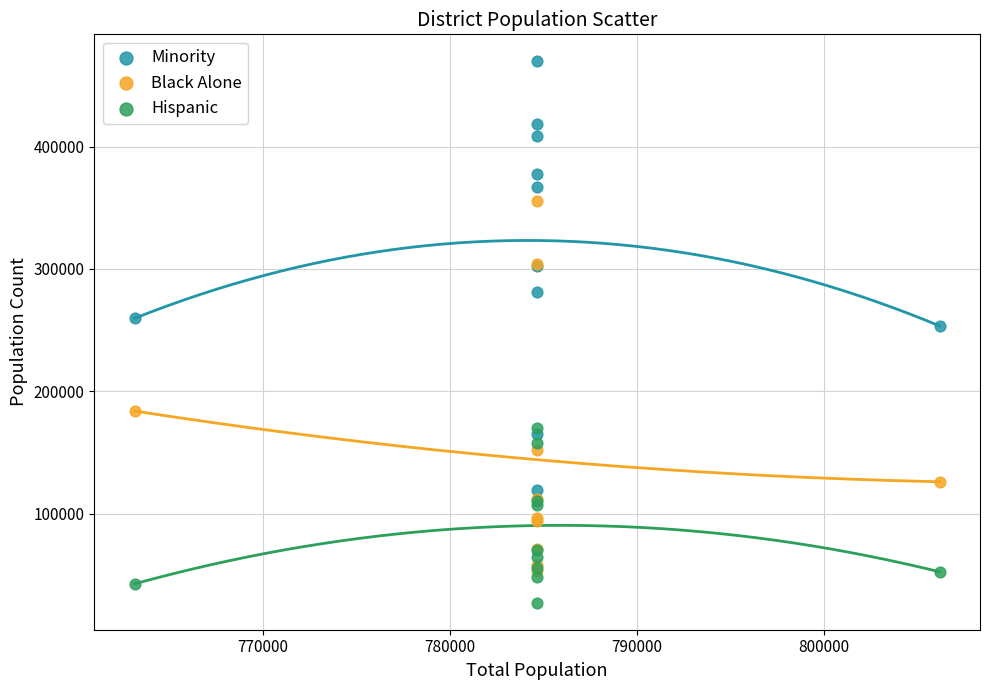

In the Black Alone series, what Y value is closest to 204491?

183918